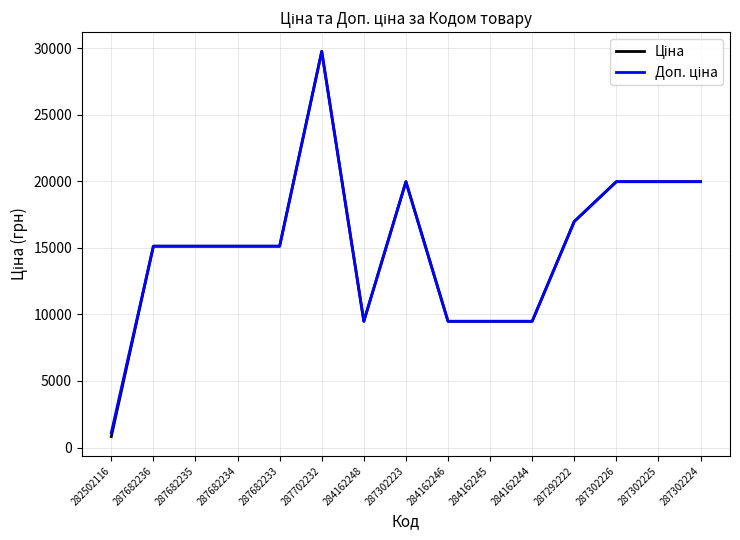

What is the total value across all series at 287682233?

30240.0